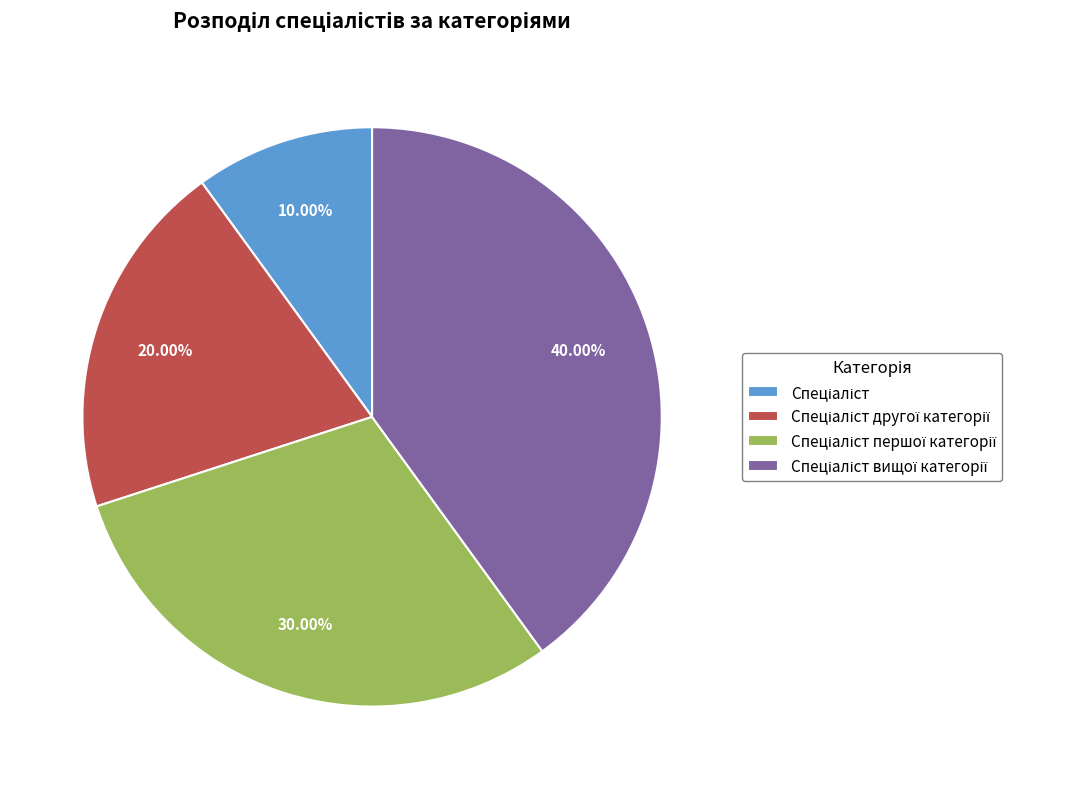

Is there a majority slice in this chart?

No